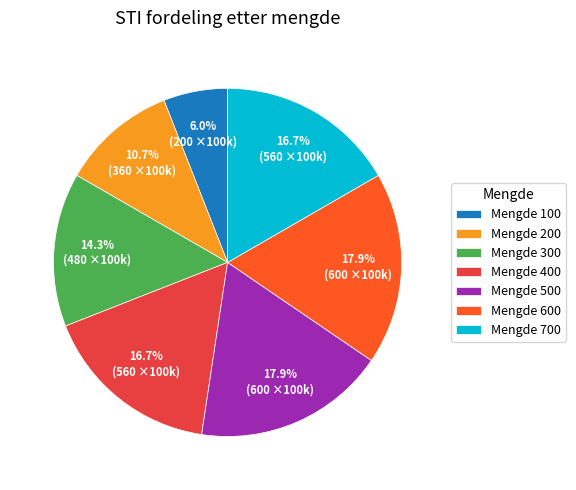

Which slice is the smallest?

Mengde 100